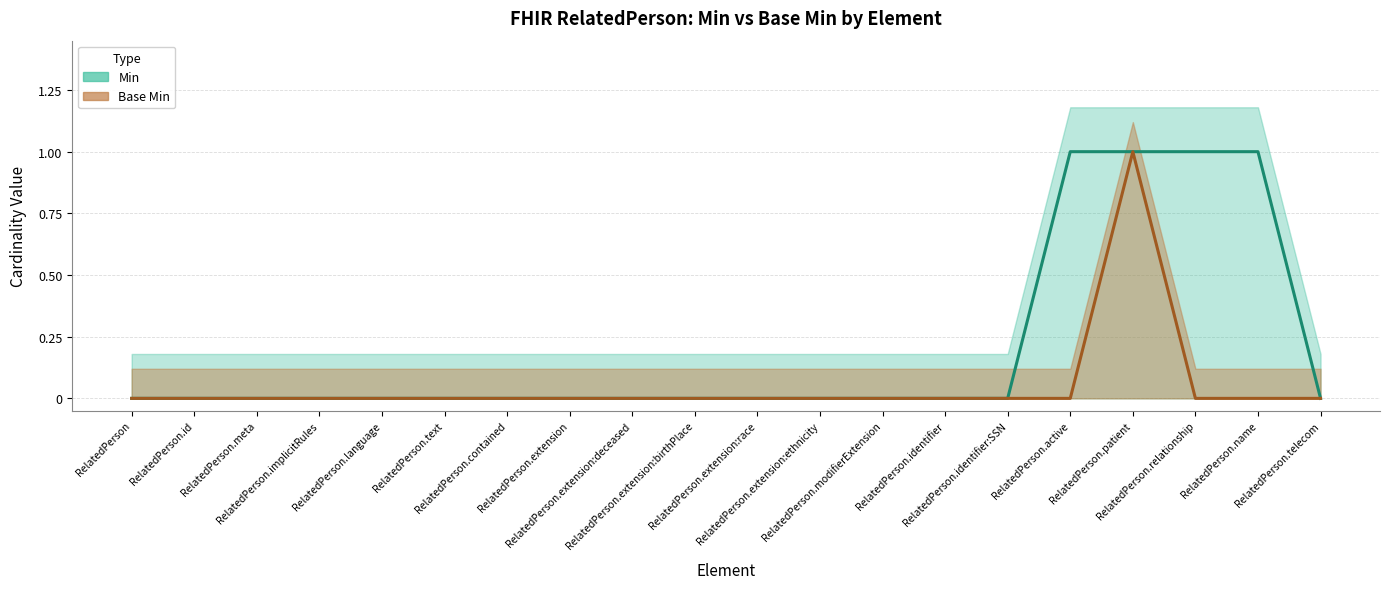

What are all the series names shown in the legend?

Min, Base Min